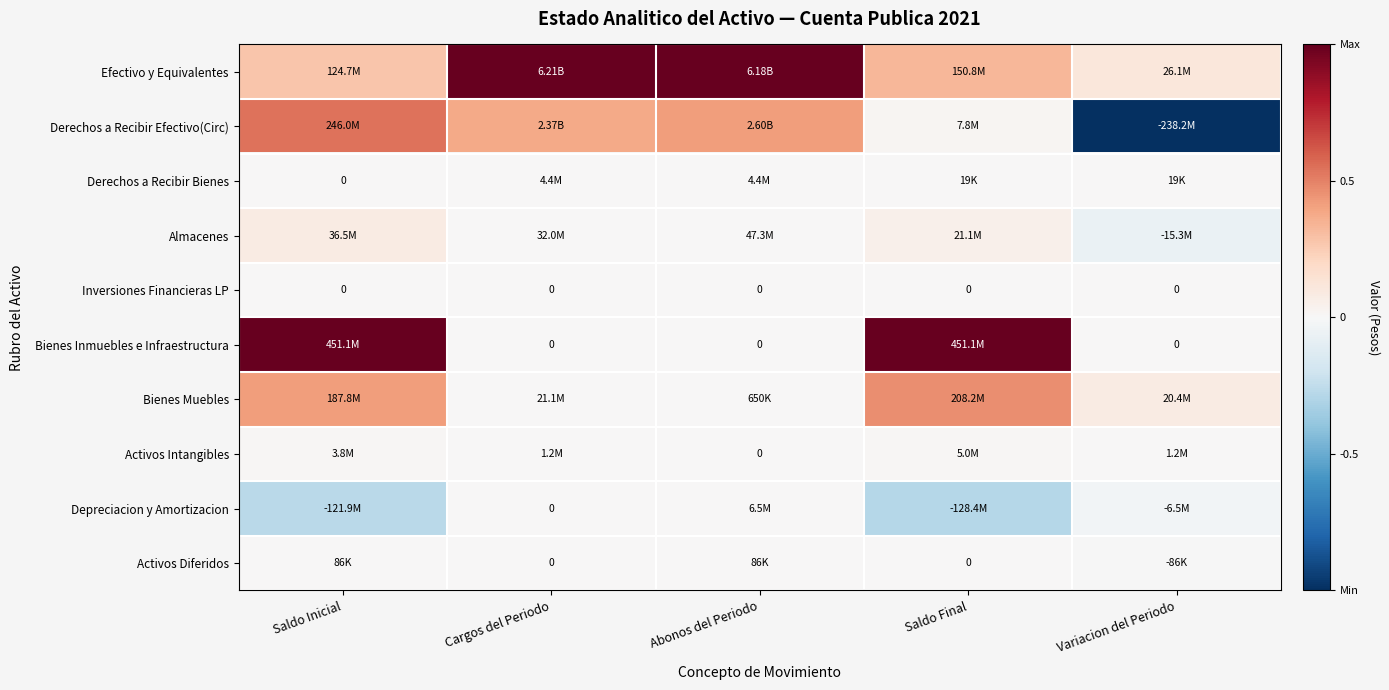

How many values in the Activos Intangibles series exceed 0?

4